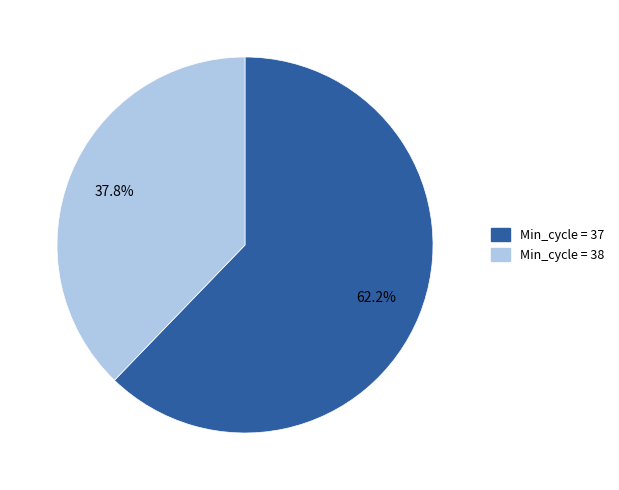

How many segments does this pie chart have?

2